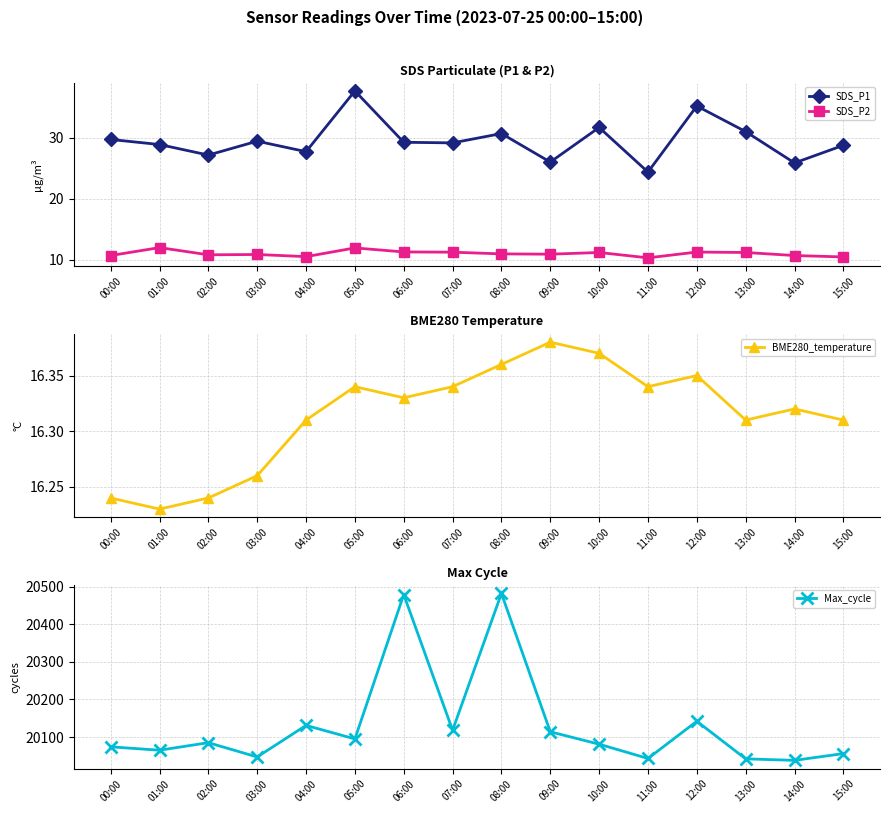

True or false: SDS_P1 has a value of 29.7 at 00:00.

True